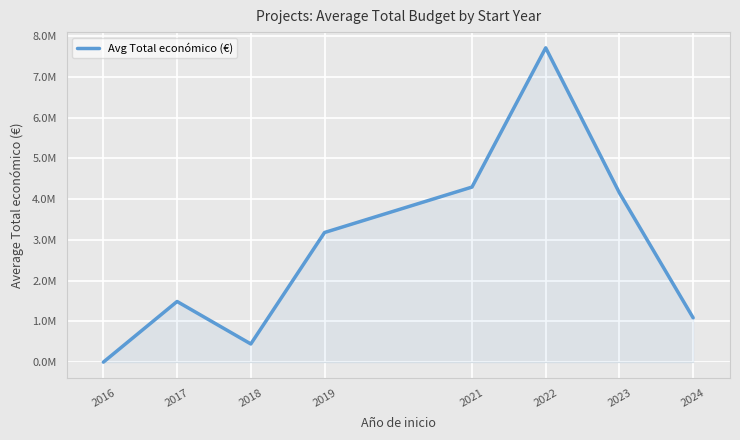

The chart shows a value of 799289.6 at 2017. True or false?

False